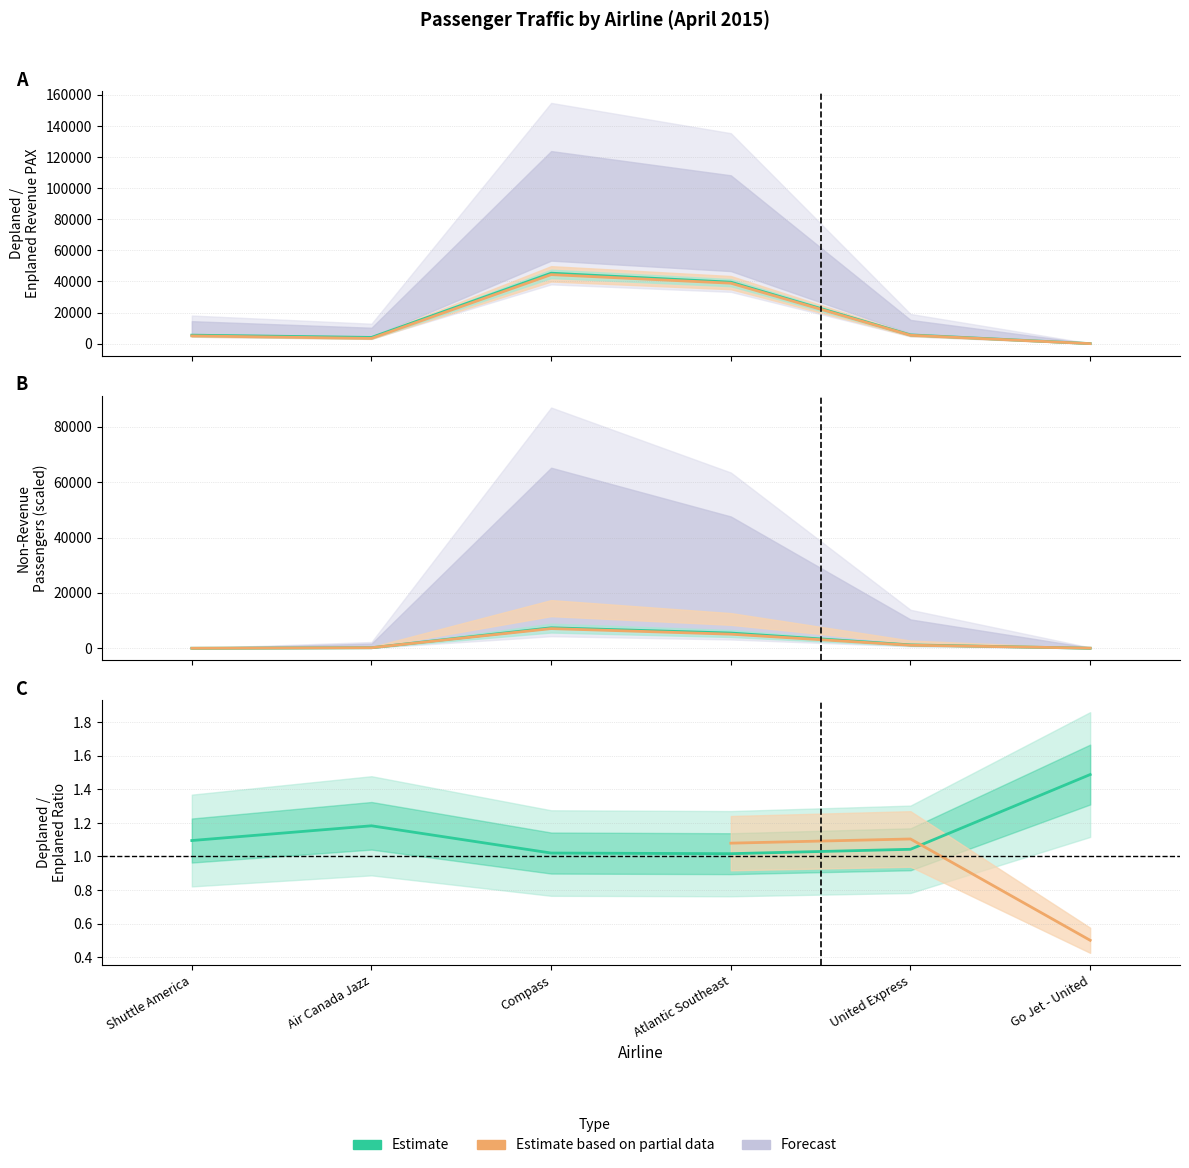

True or false: Deplaned Non-Rev has a value of 72 at Air Canada Jazz.

False